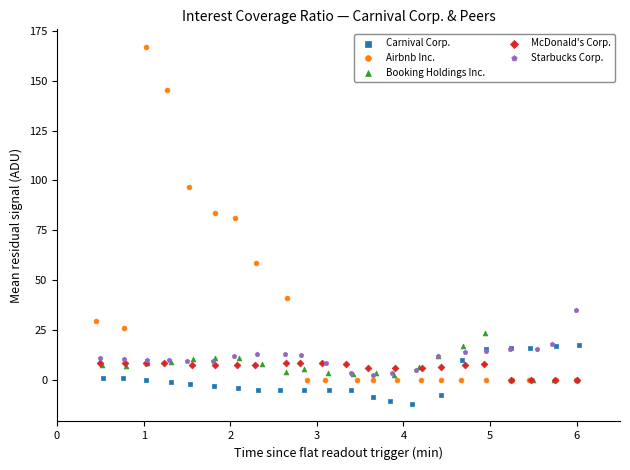

Which series reaches the minimum Y coordinate?

Carnival Corp.